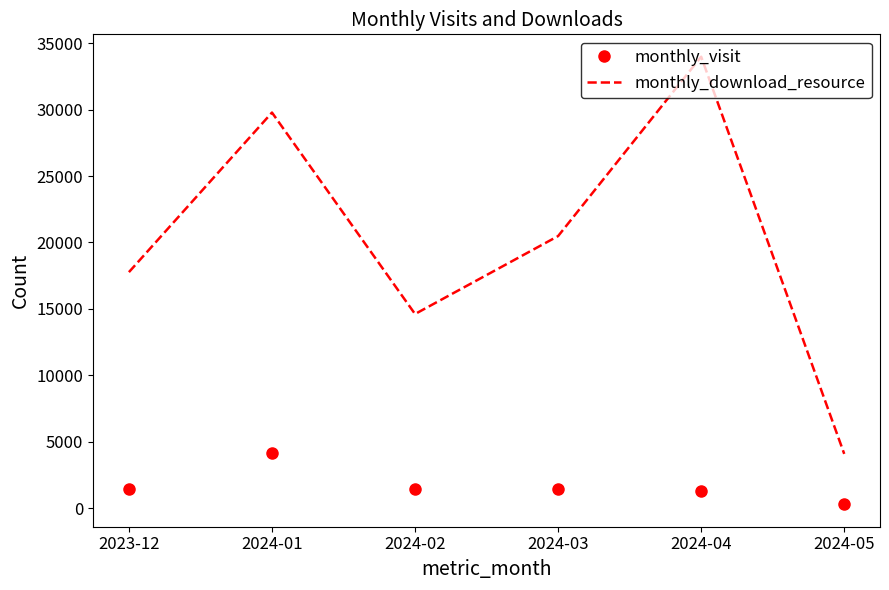

Which series has the widest spread of values?

monthly_download_resource